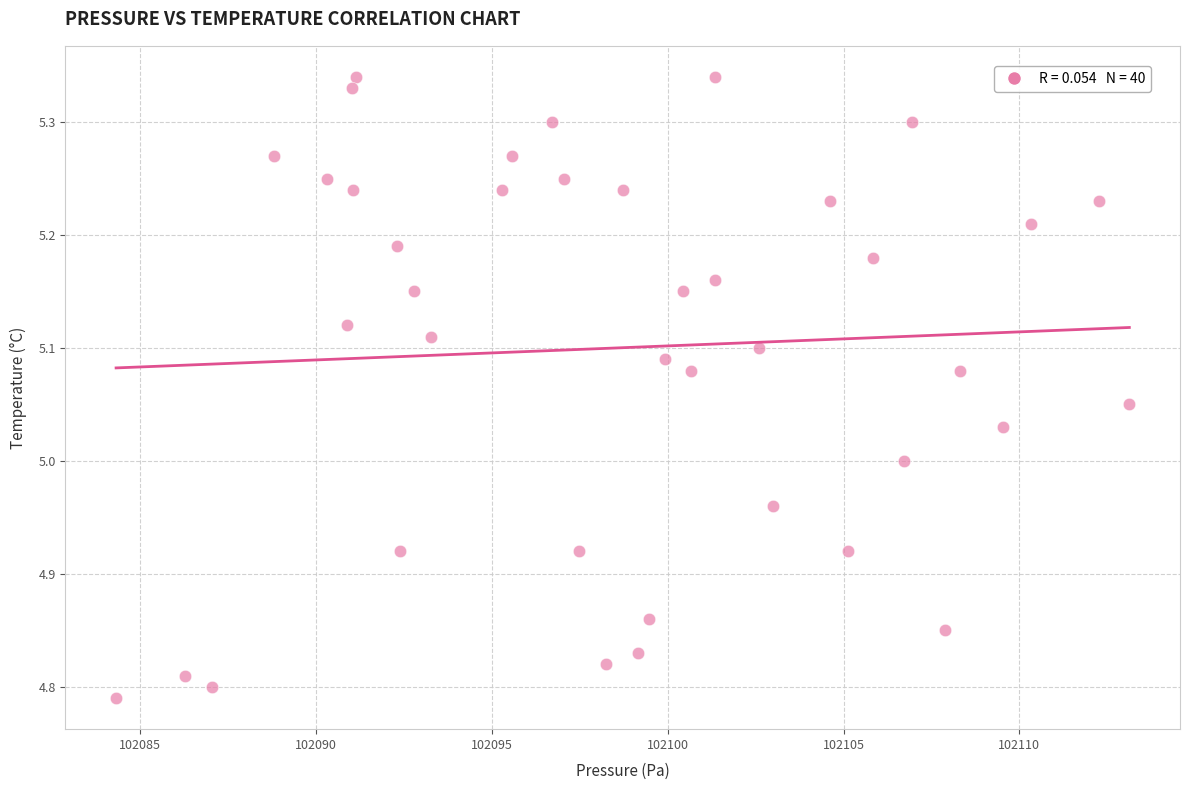

What is the range of X values (max minus min)?

28.8